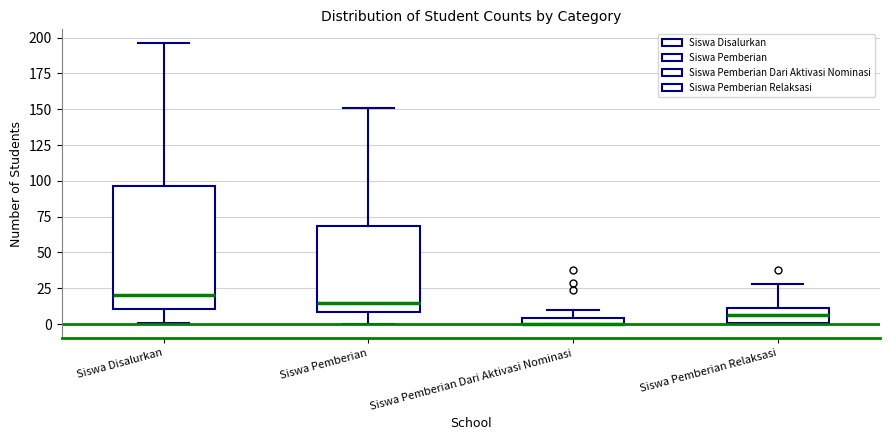

Which box is the tallest, from its lower edge to its upper edge?

Siswa Disalurkan